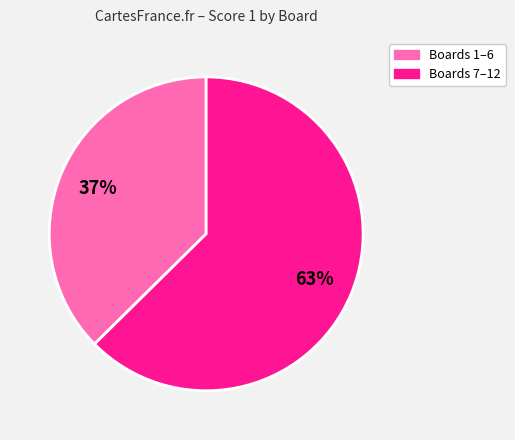

Does any single category account for the majority?

Yes